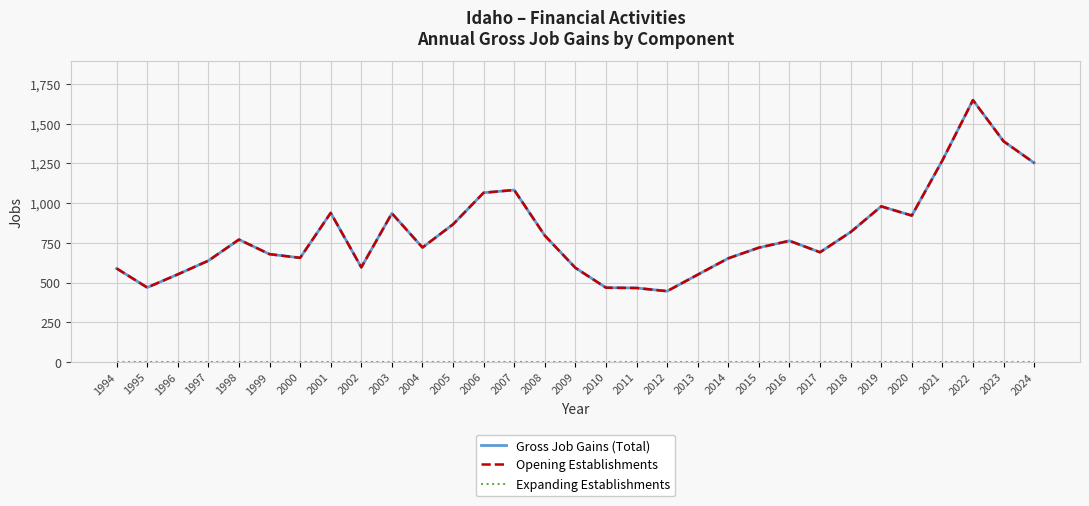

Does the chart have visible grid lines?

Yes